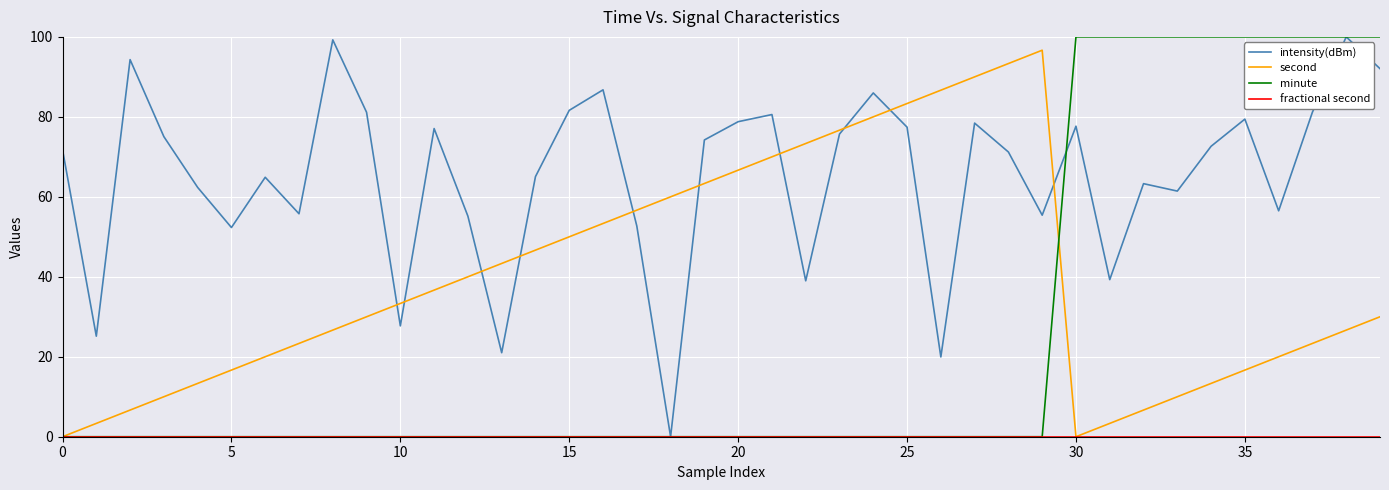

What is the maximum value shown in the chart?

100.0